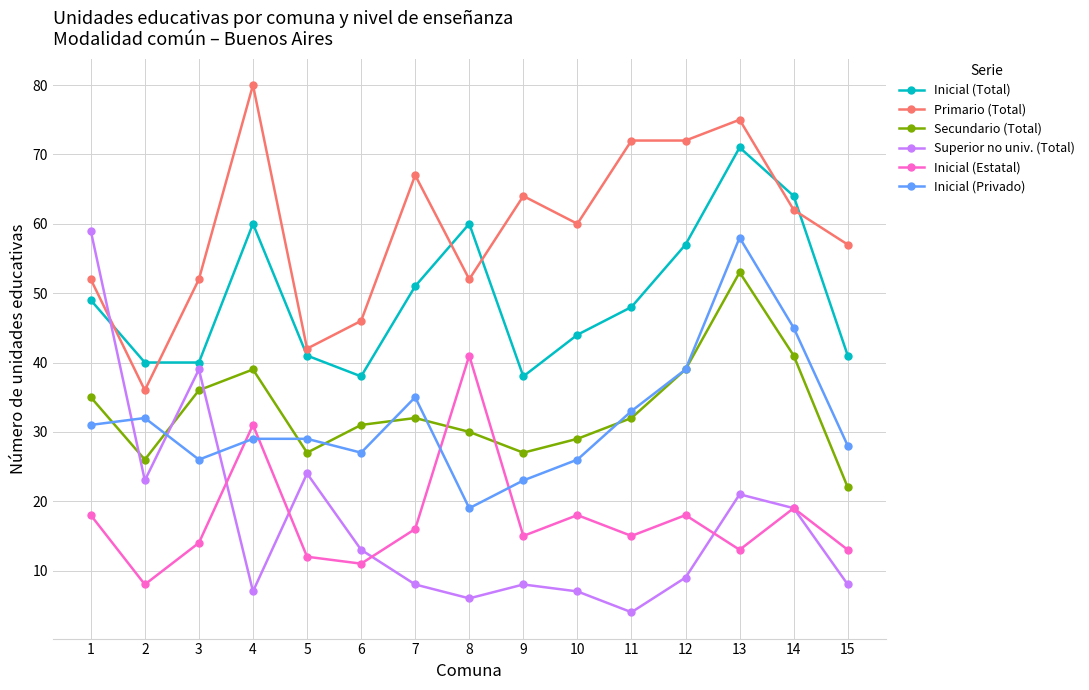

What is the total value across all series at 14?

250